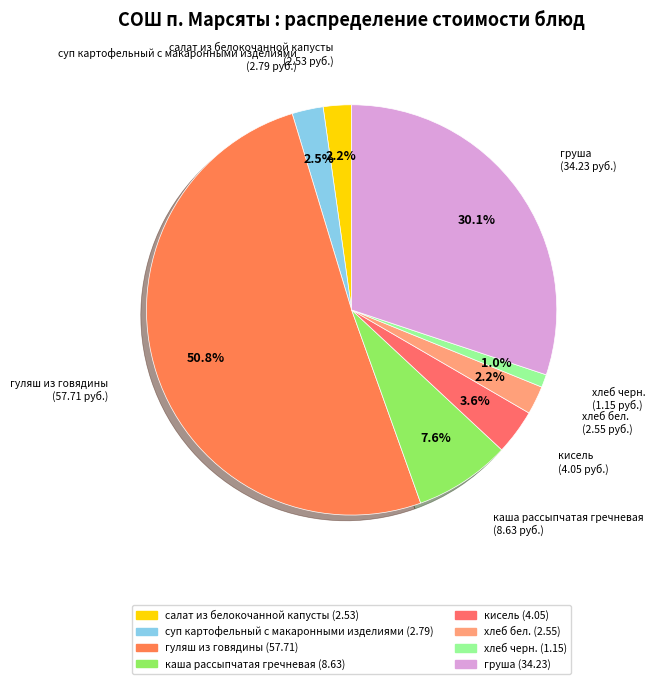

To the nearest percent, what percentage of the pie is груша?

30%